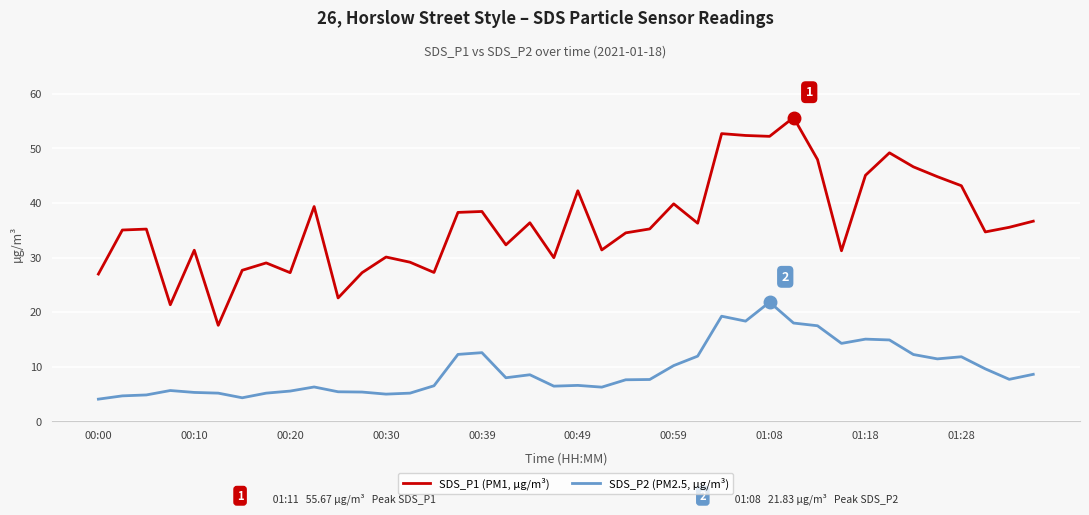

Which series has the largest total across all categories?

SDS_P1 (PM1, µg/m³)